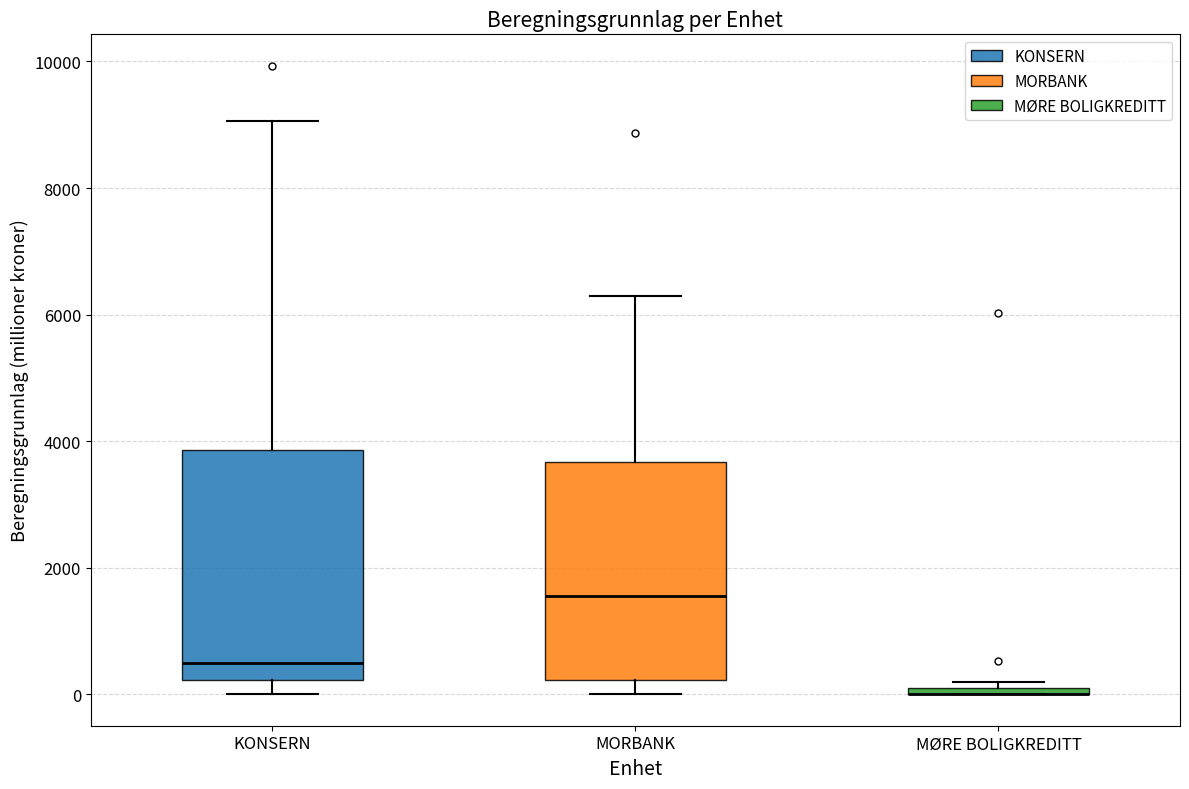

Where is the upper edge of the box for MØRE BOLIGKREDITT on the y-axis? The values are not printed on the chart, so give them approximately, as read against the axis.

200